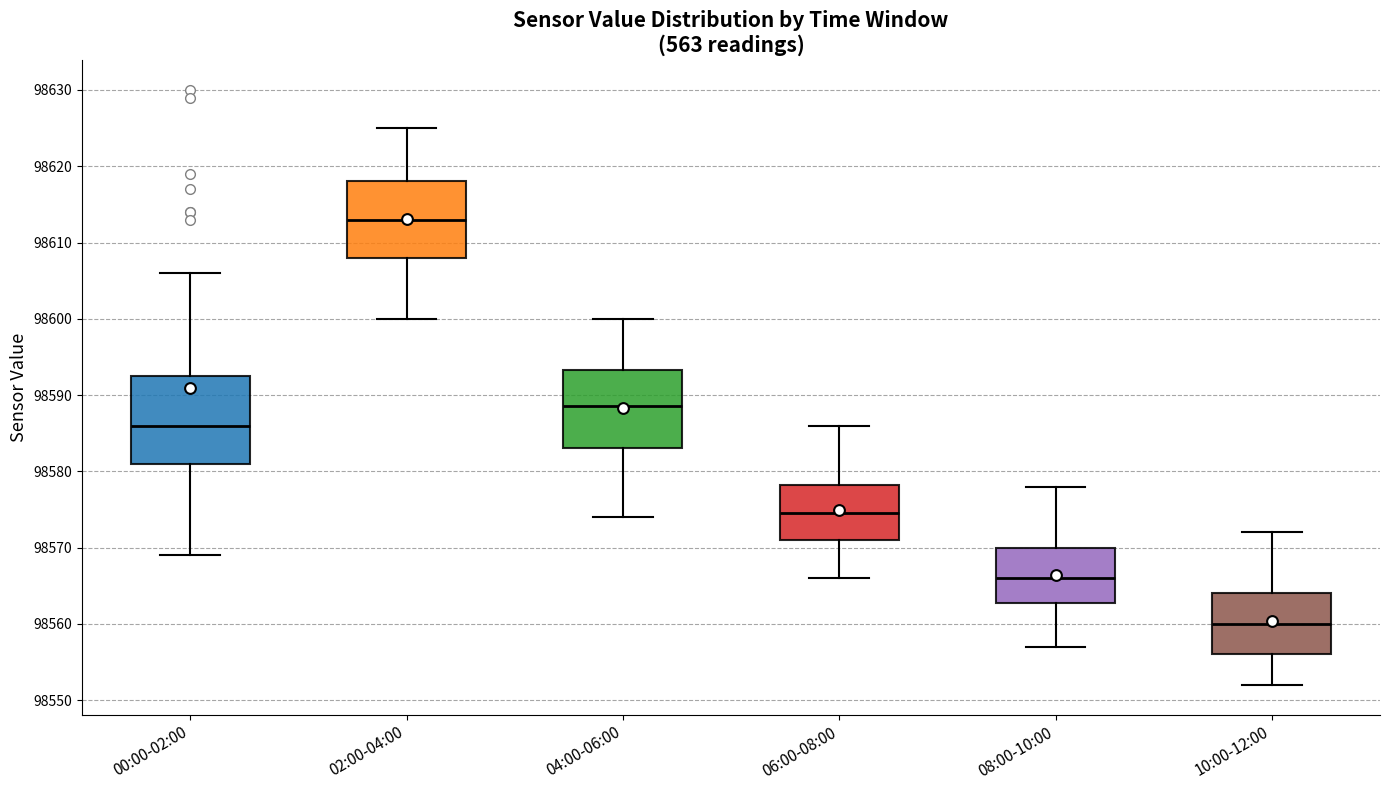

Which box is the tallest, from its lower edge to its upper edge?

00:00-02:00